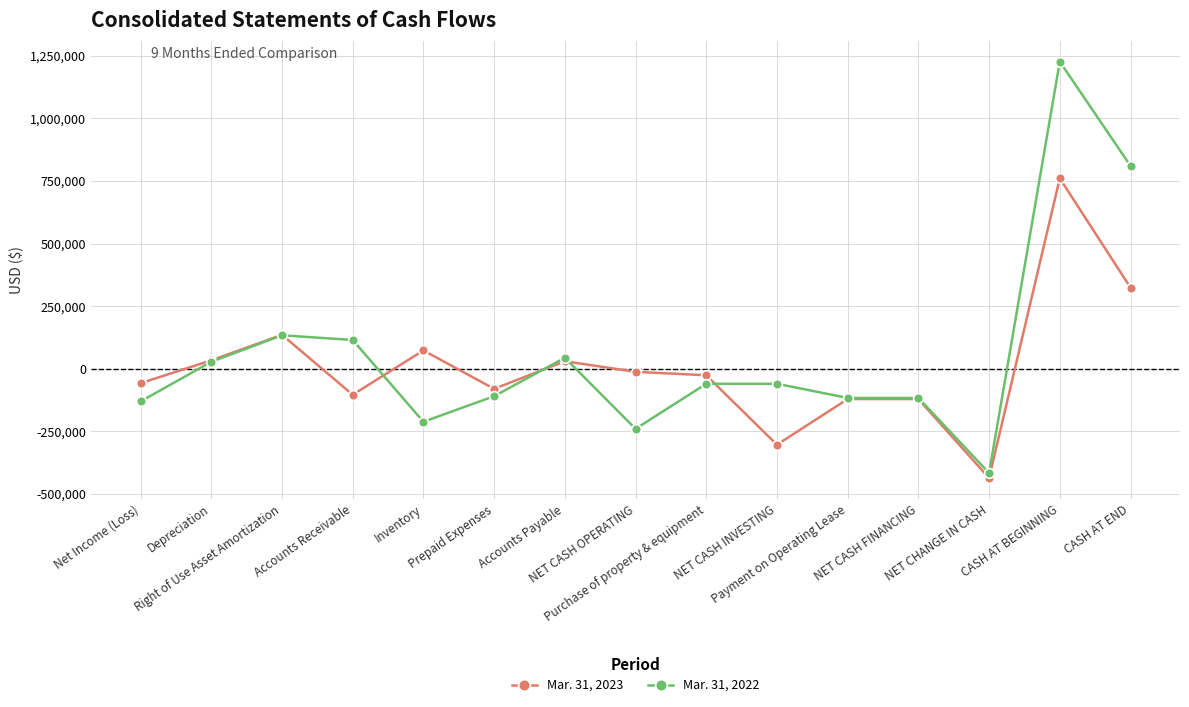

What is the difference between the Mar. 31, 2023 values at Inventory and Depreciation?

39627